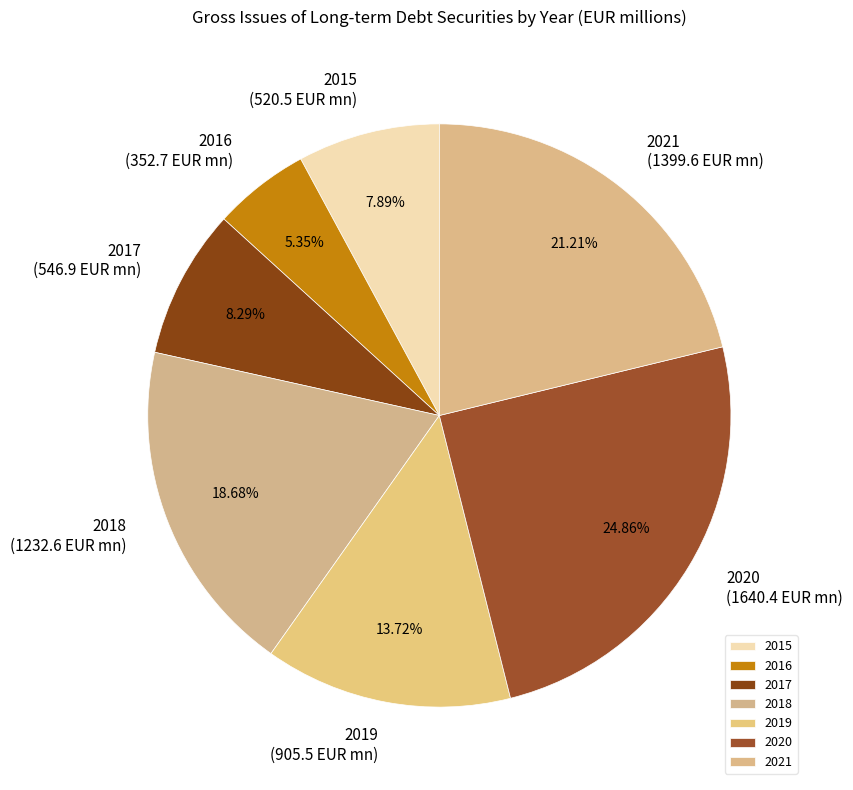

Does 2020 account for over 50% of the chart?

No